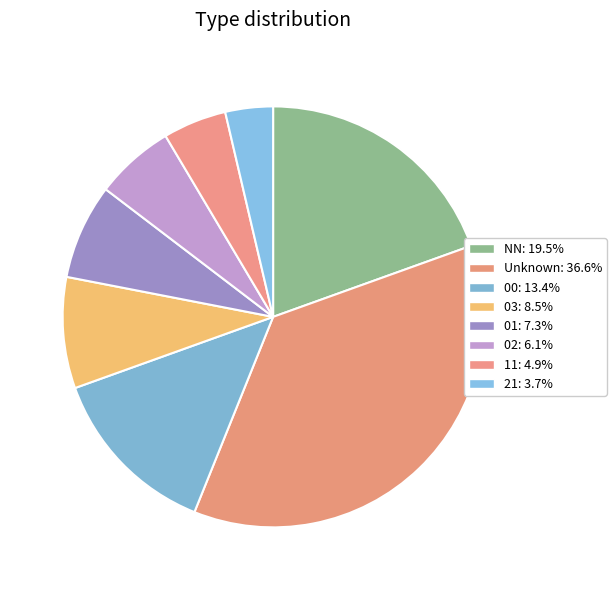

How many slices are in this pie chart?

8